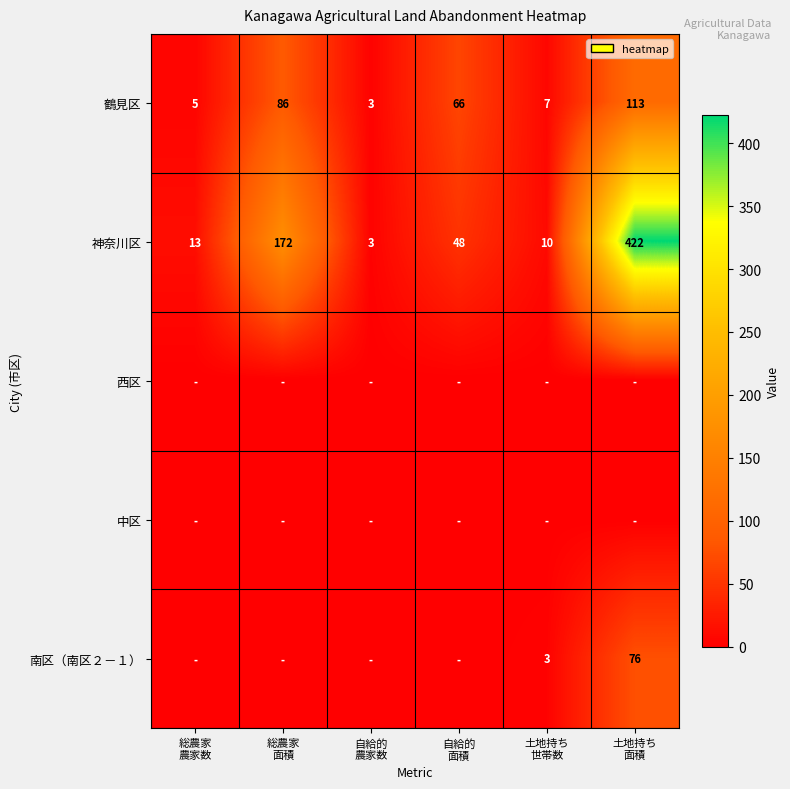

What is the highest value of the 神奈川区 series?

422